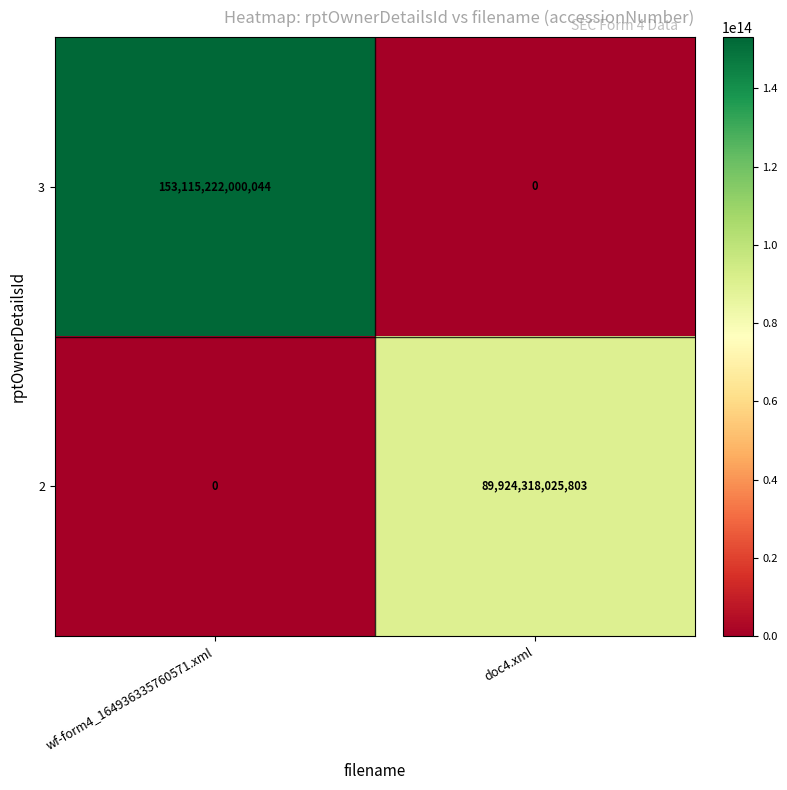

Rank the series at wf-form4_164936335760571.xml from lowest to highest value.

2, 3